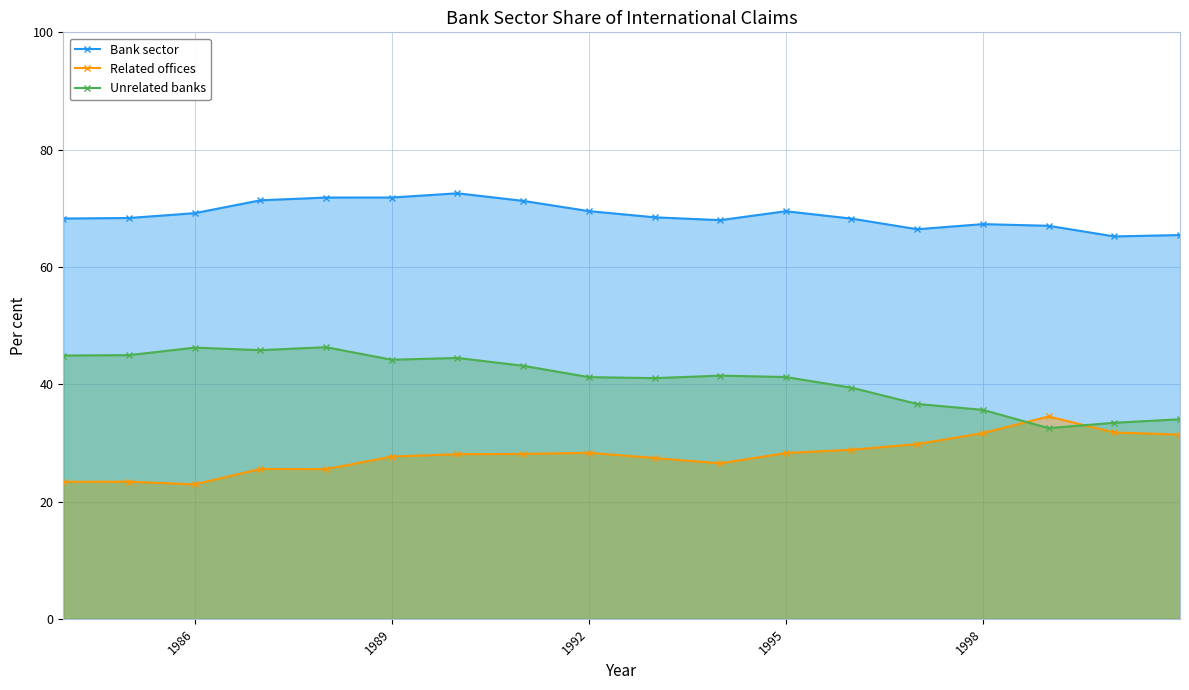

True or false: Related offices and Bank sector cross at least once.

False